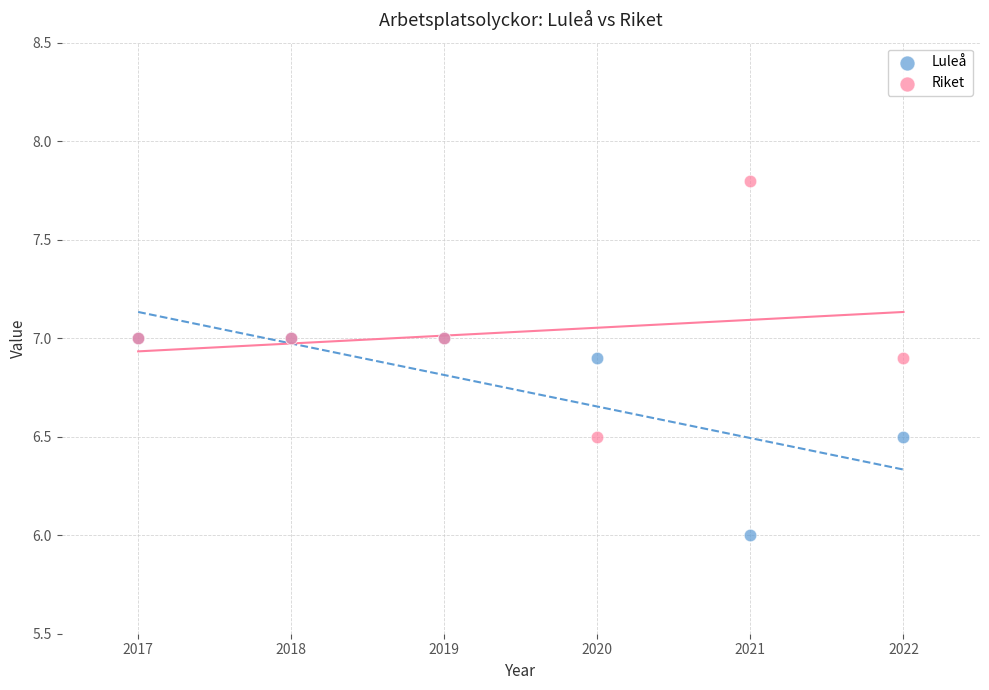

Which series has the widest spread of Y values?

Riket